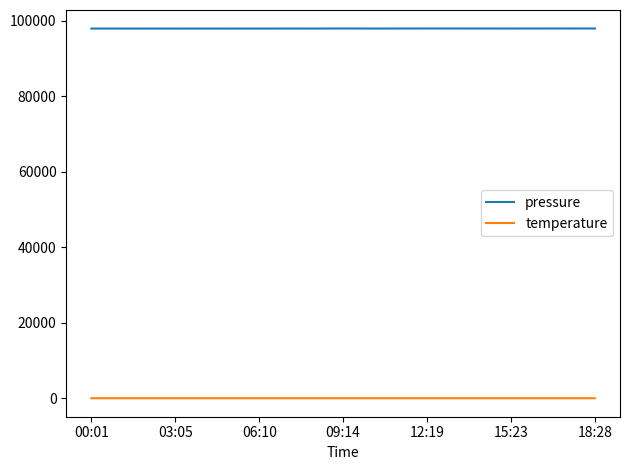

What is the greatest value displayed?

98007.7